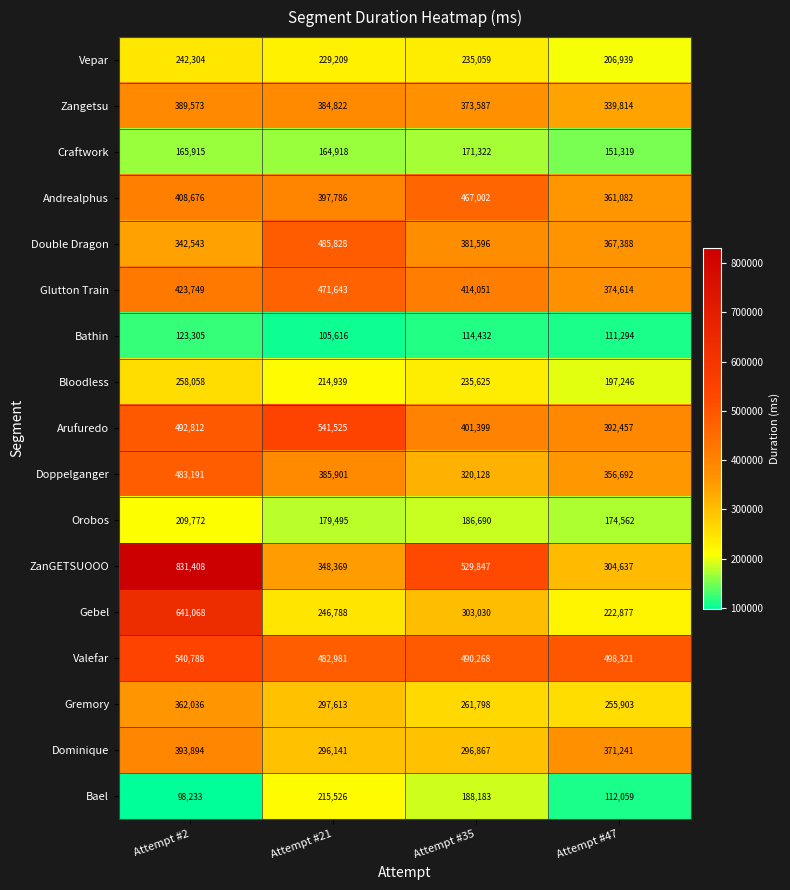

Which series has the widest spread of values?

ZanGETSUOOO